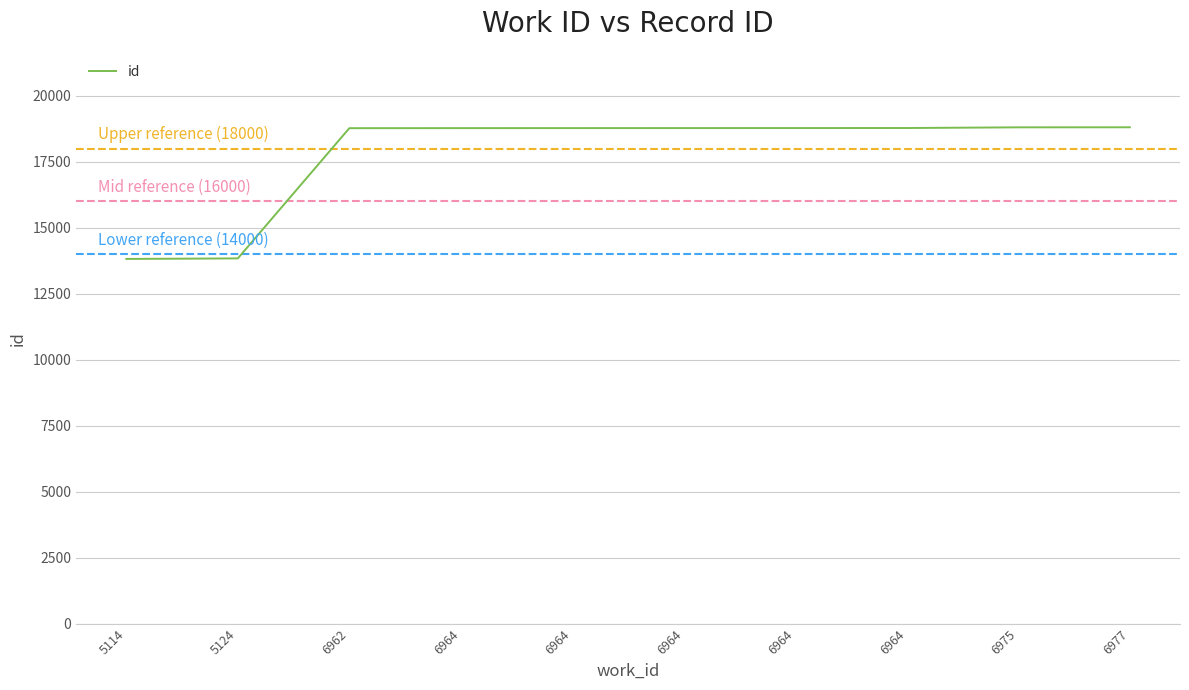

What is the sum of all values?

177898